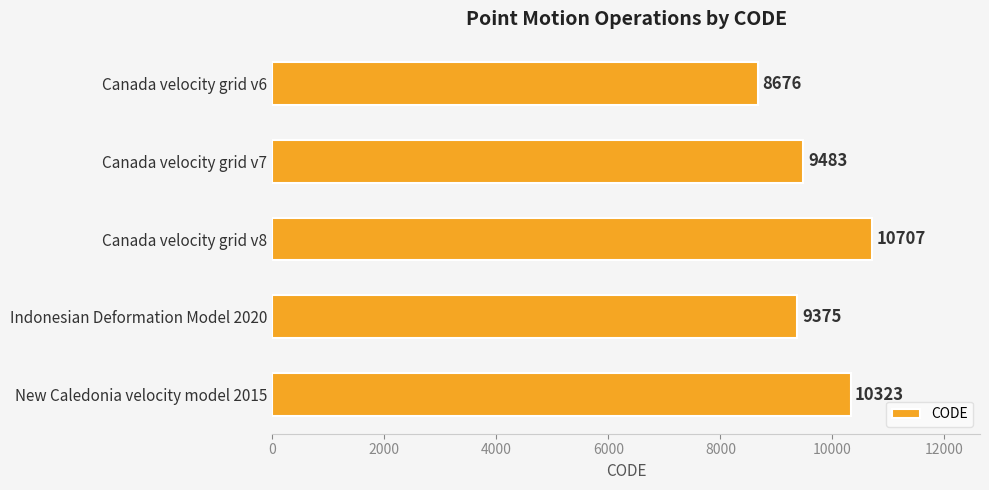

What is the approximate value at Canada velocity grid v7, to the nearest 100?

9500